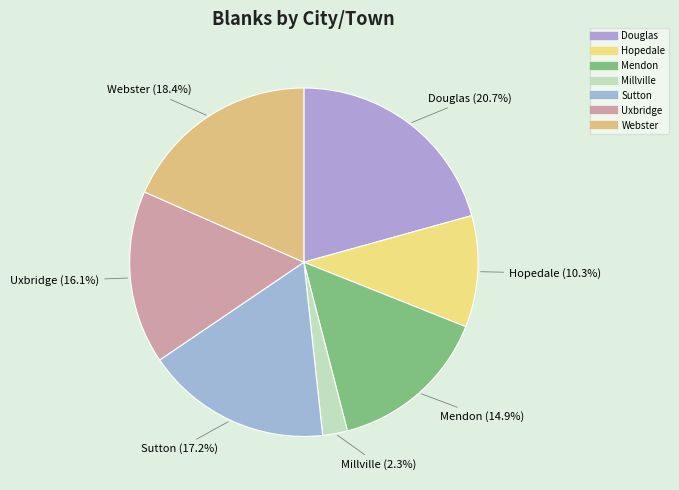

To the nearest percent, what is the difference between the largest and smallest slice percentages?

18%